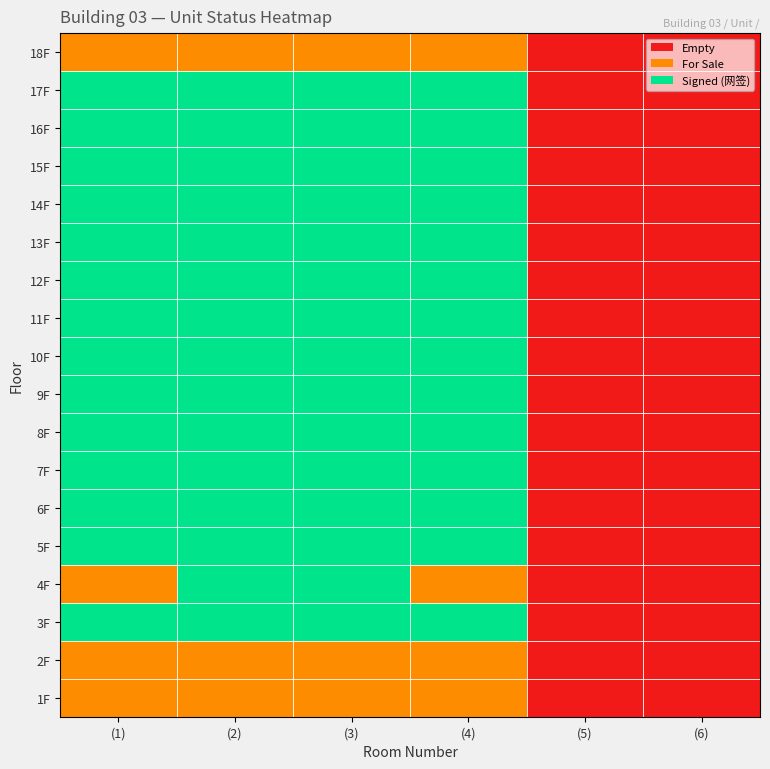

Which label corresponds to the smallest value in the chart?

(5)